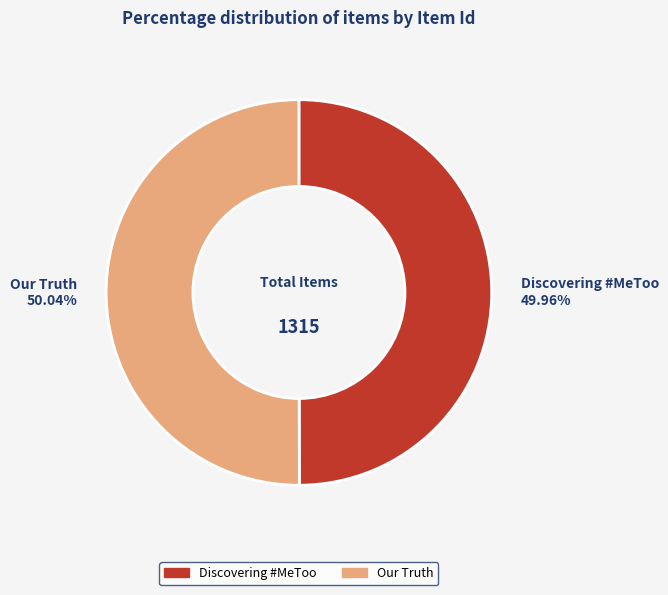

Is the sum of Discovering #MeToo and Our Truth greater than half?

Yes